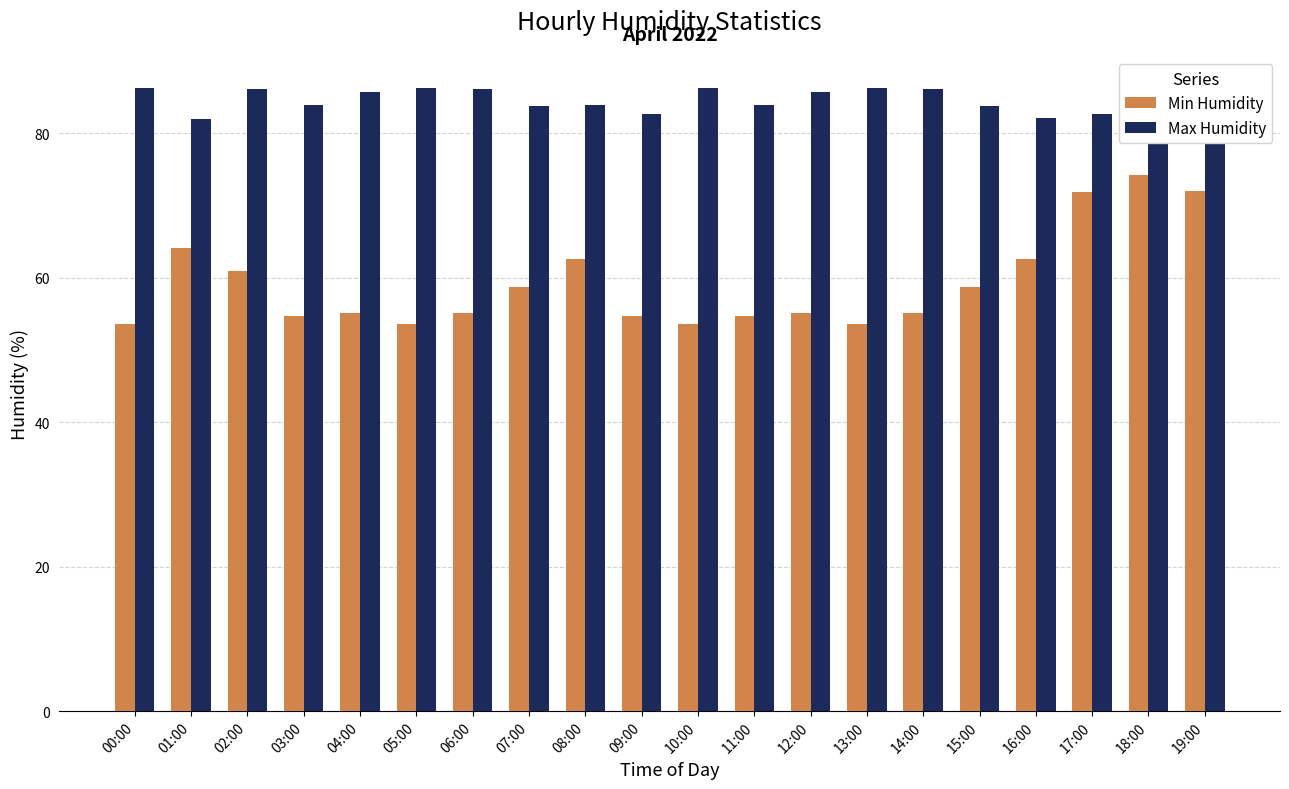

Does the chart contain stacked bars?

No